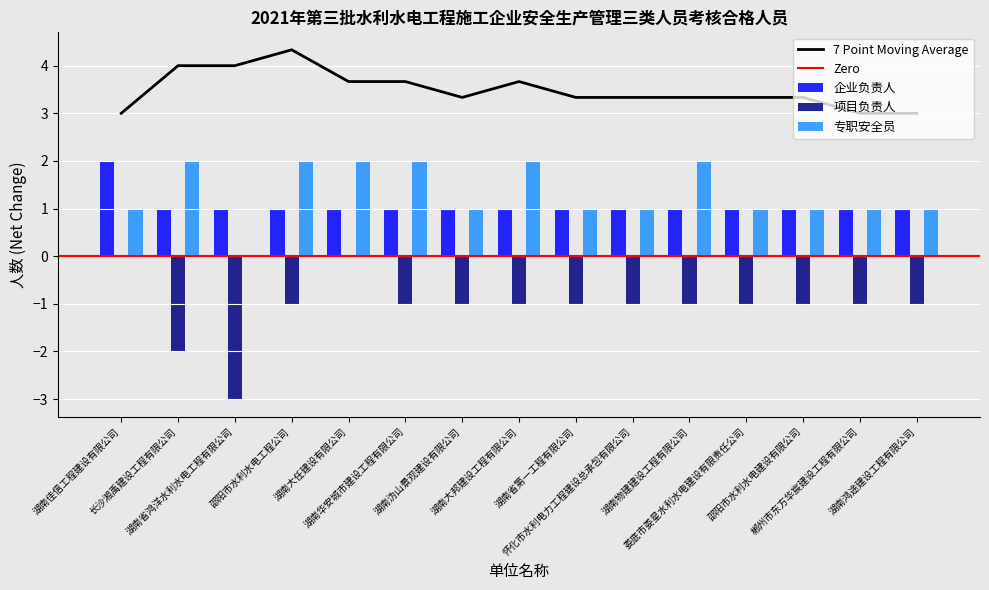

At which label does 项目负责人 first exceed -1?

湖南佳信工程建设有限公司